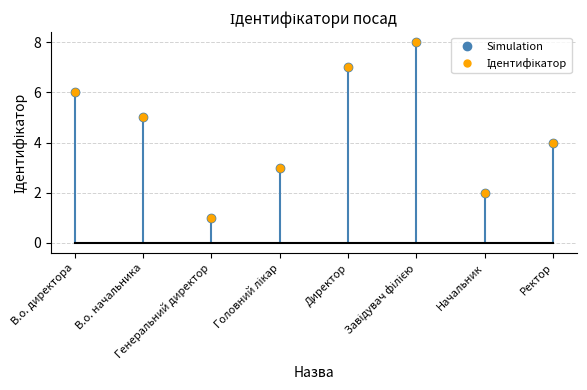

Reading left to right, list all the values displayed in this chart.

Simulation: 6	5	1	3	7	8	2	4
Ідентифікатор: 6	5	1	3	7	8	2	4